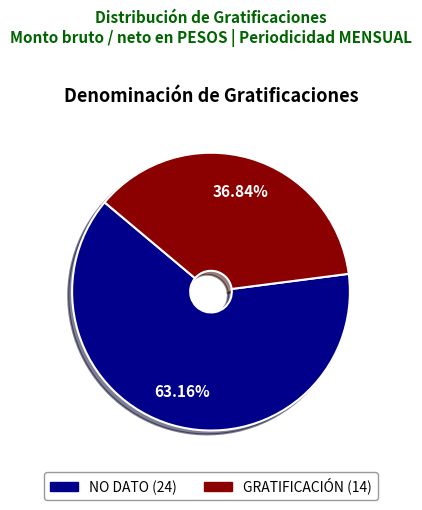

What is the ratio of the value at NO DATO to the value at GRATIFICACIÓN?

1.7